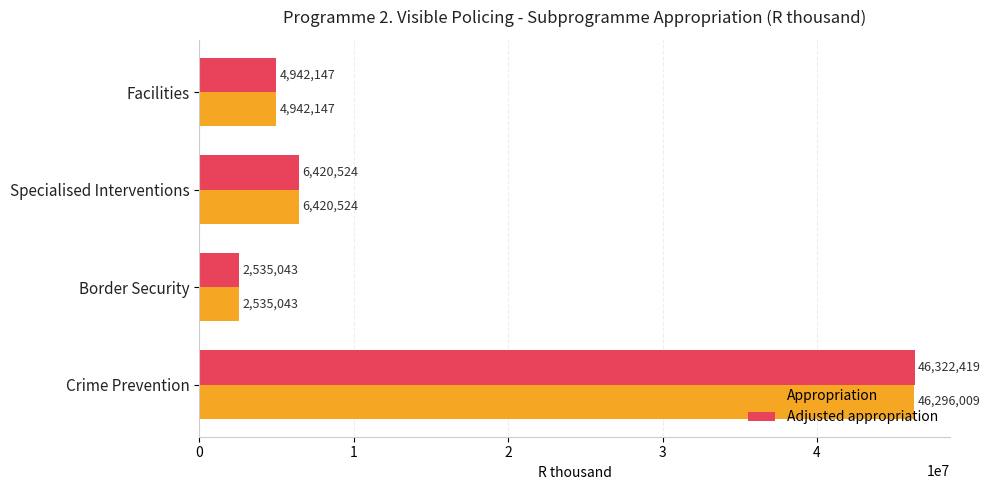

The value of Adjusted appropriation at Border Security is 2535043. True or false?

True